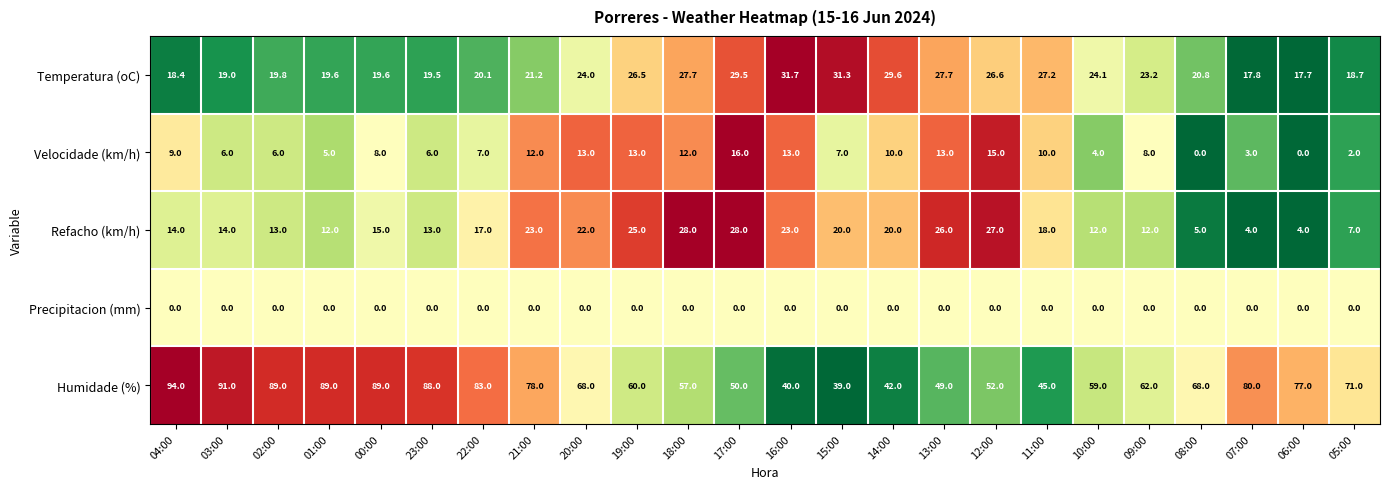

Rank the series at 20:00 from lowest to highest value.

Precipitacion (mm), Velocidade (km/h), Refacho (km/h), Temperatura (oC), Humidade (%)